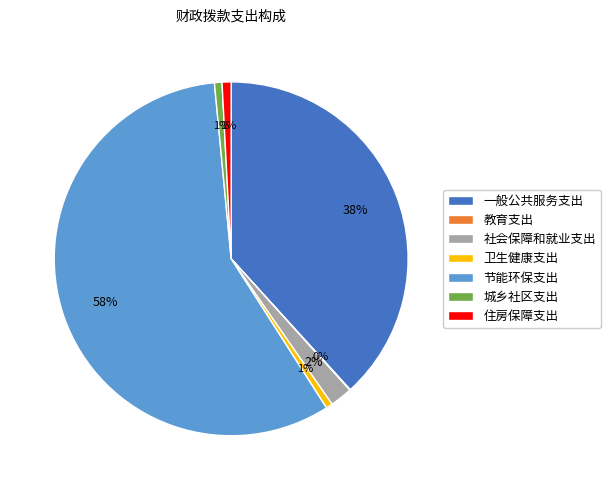

Is it true that 一般公共服务支出 is 24% of the pie?

False